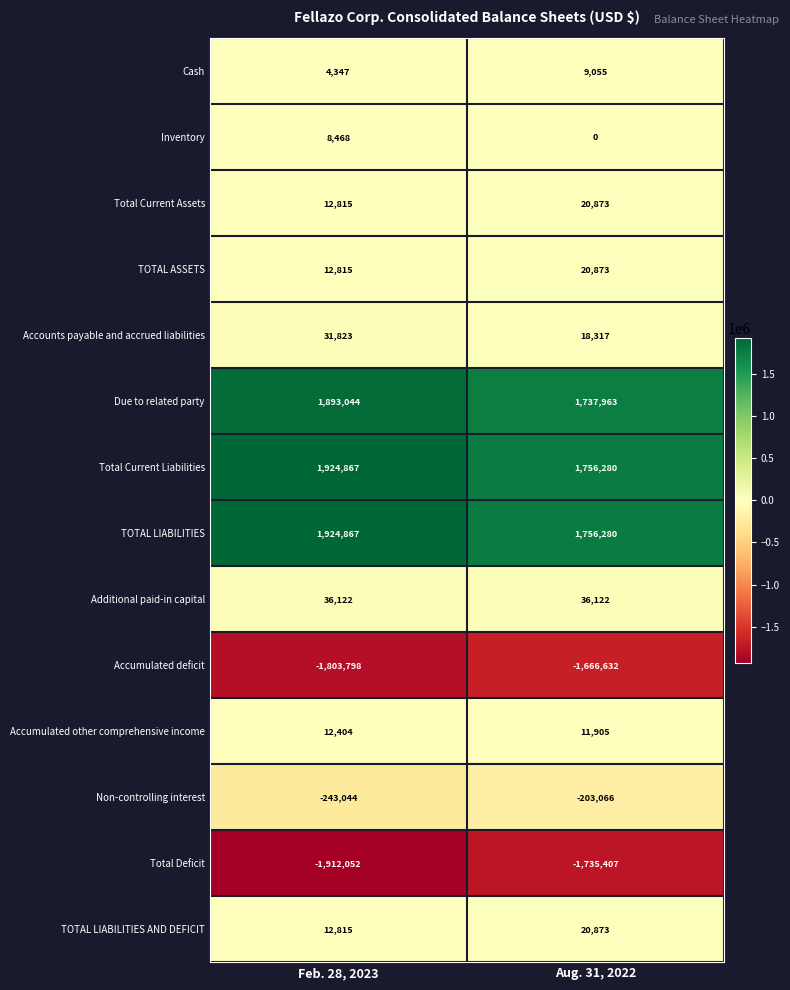

How many distinct data groups are displayed?

14